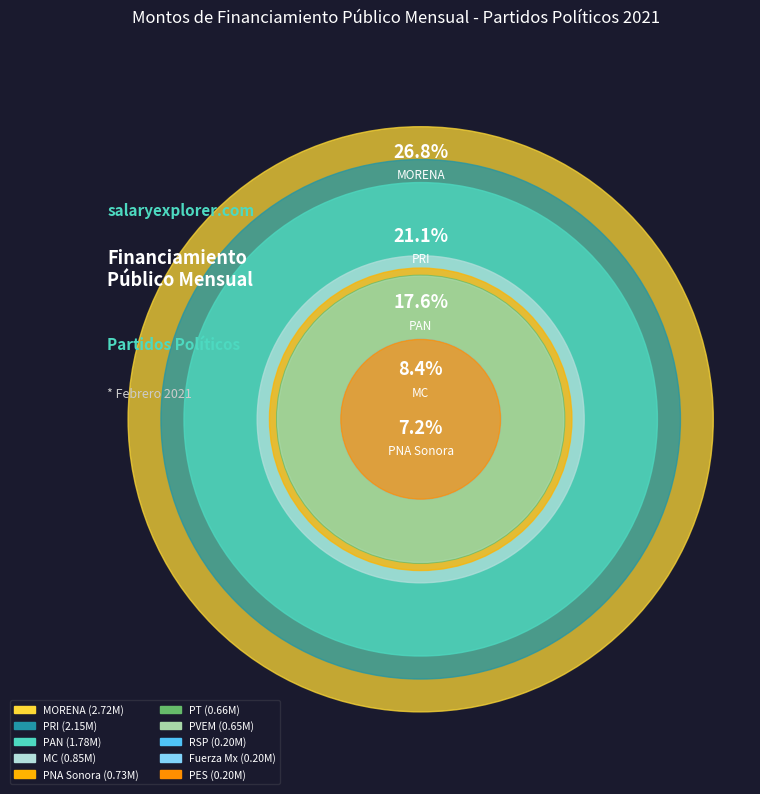

Does Partido Fuerza por México account for over 50% of the chart?

No